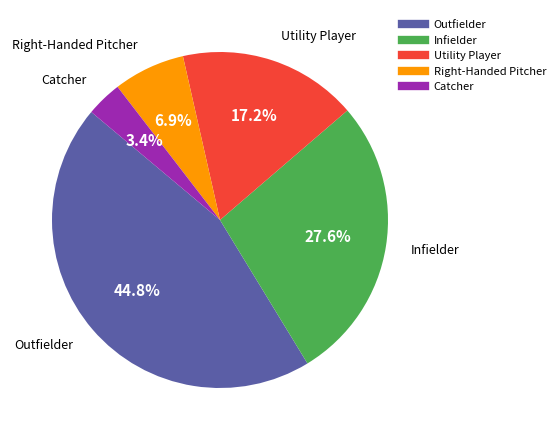

To the nearest percent, what is the average slice percentage?

20%